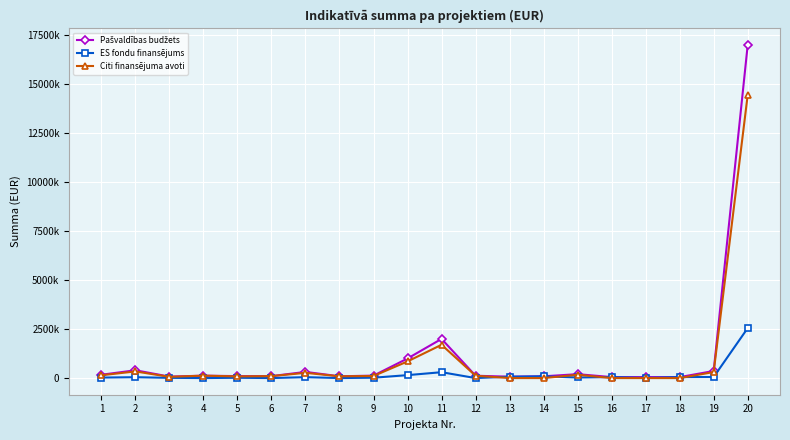

Does the chart have visible grid lines?

Yes